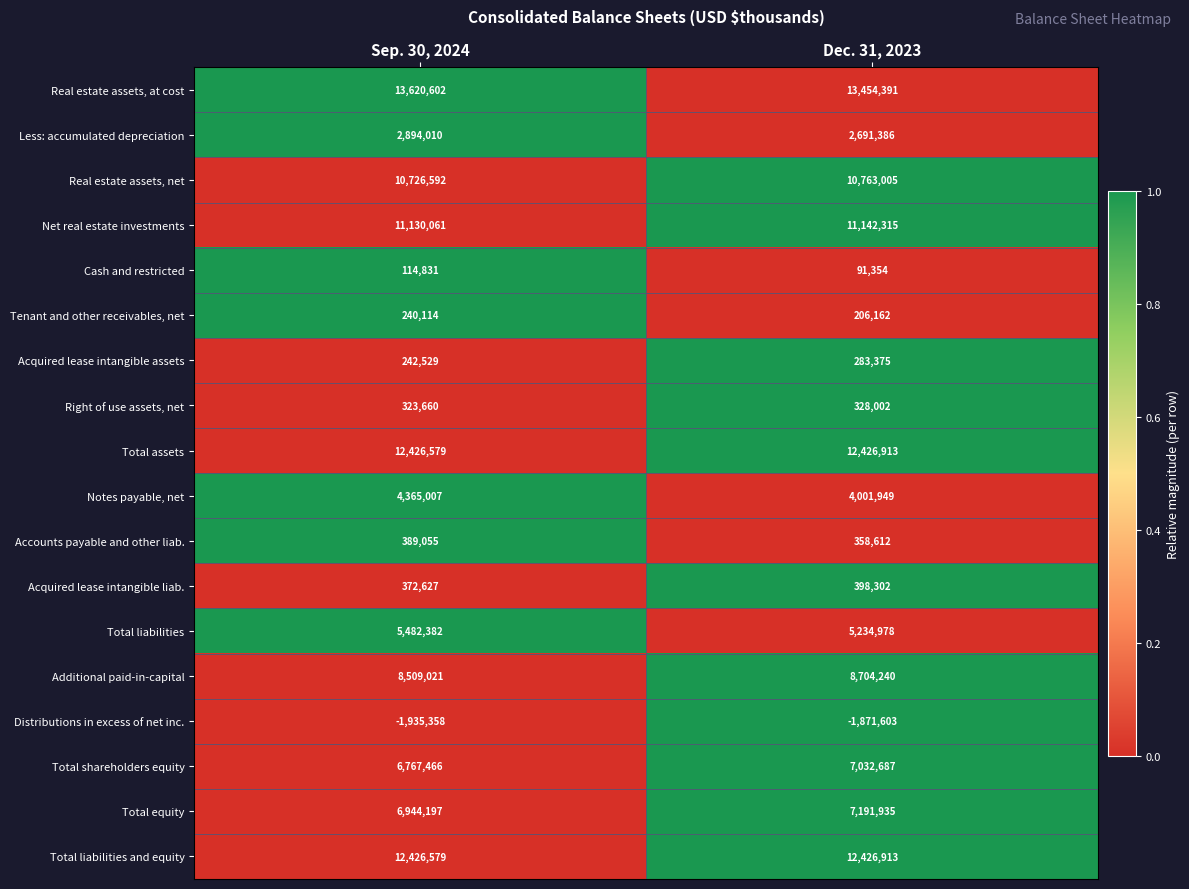

Rank the categories by Less: accumulated depreciation value from lowest to highest.

Dec. 31, 2023, Sep. 30, 2024